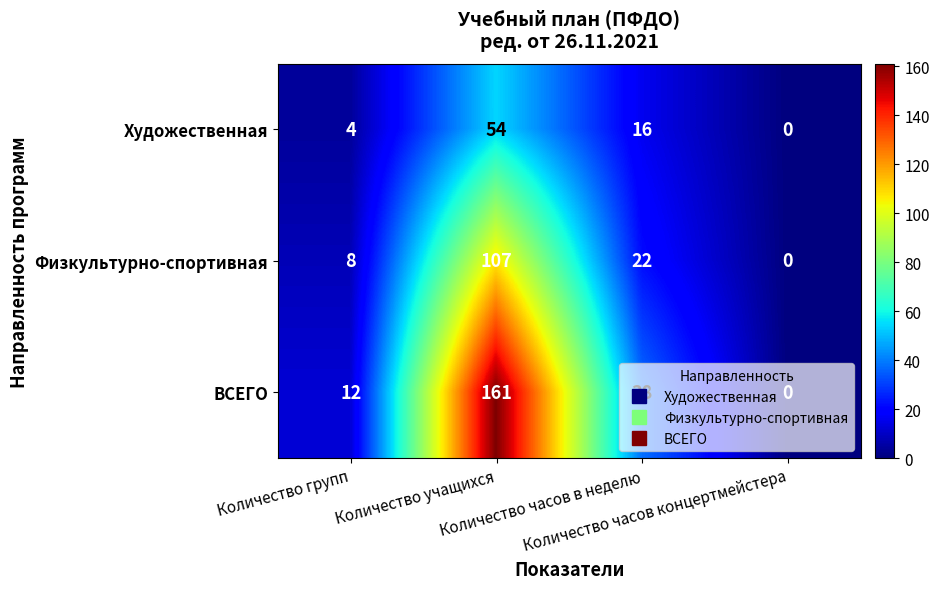

List the series in order of their overall mean, highest first.

ВСЕГО, Физкультурно-спортивная, Художественная